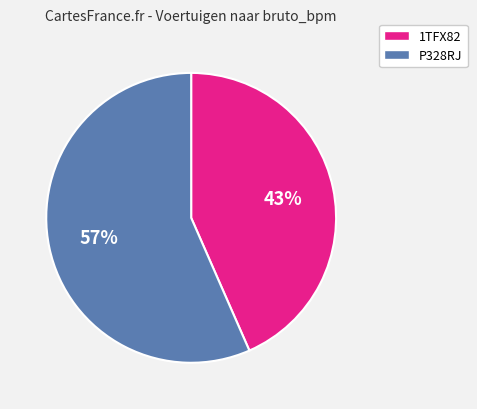

Which slice is the smallest?

1TFX82